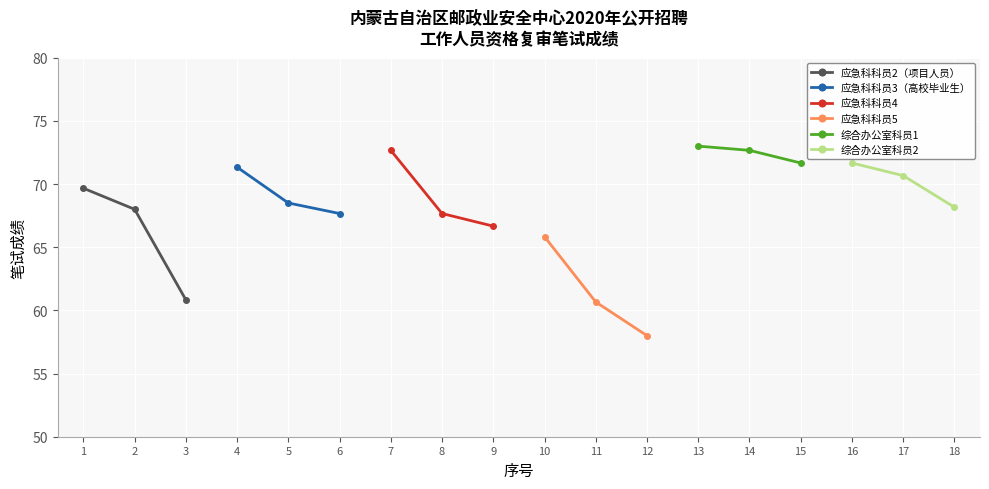

The value of 应急科科员4 at 8 is 37.7. True or false?

False